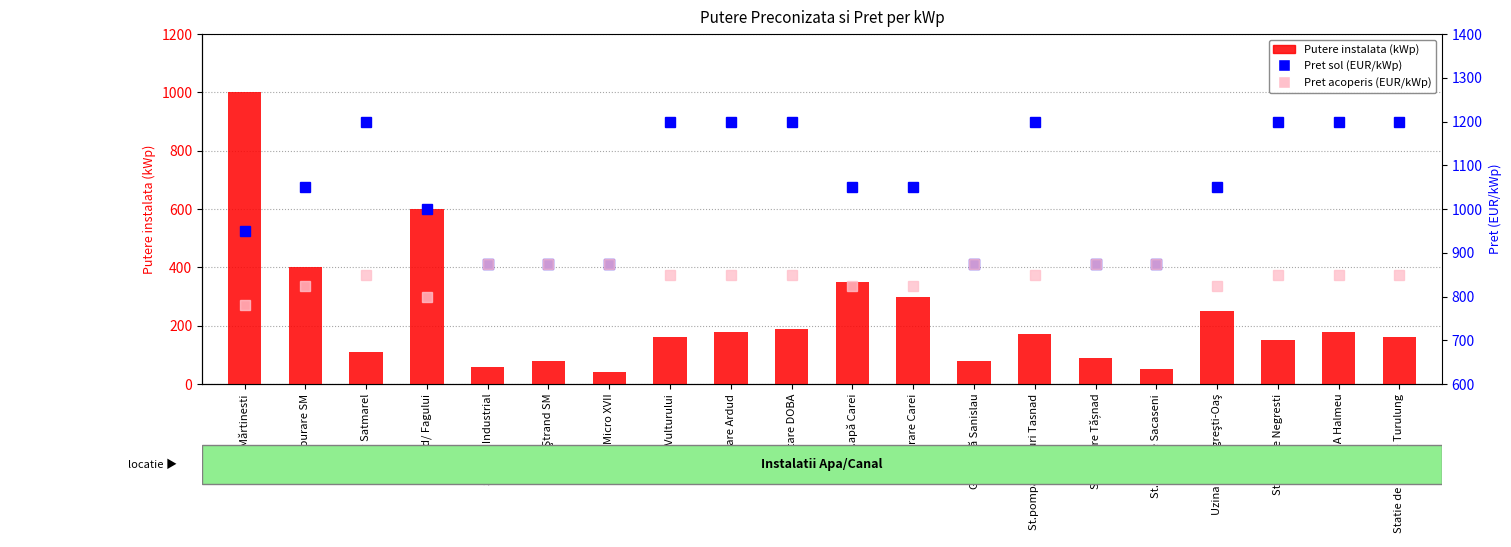

At which category does the chart reach its peak across all series?

SP Satmarel